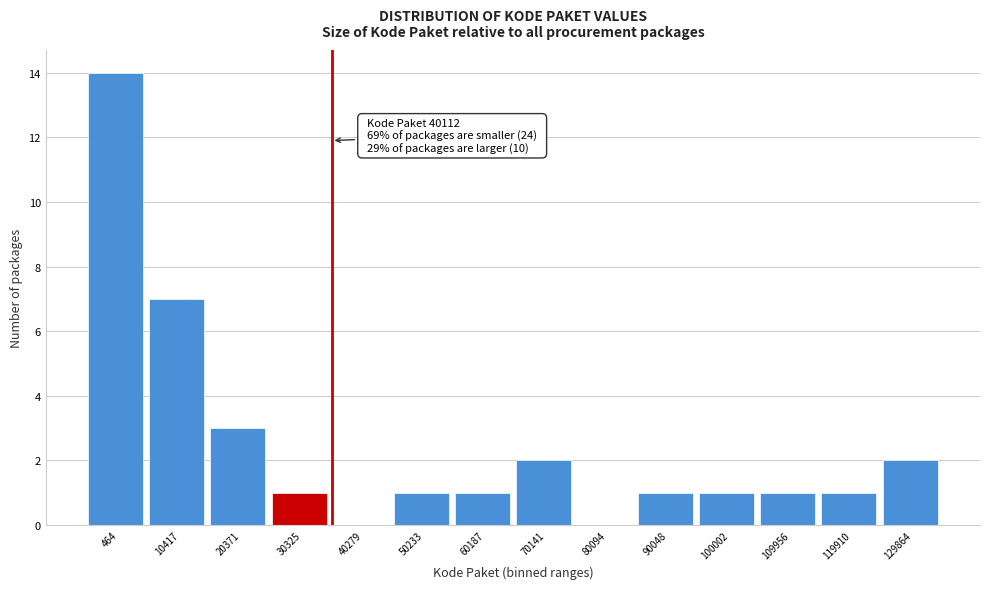

Reading right to left, what are all the values shown in this chart?

129864=2	119910=1	109956=1	100002=1	90048=1	80094=0	70141=2	60187=1	50233=1	40279=0	30325=1	20371=3	10417=7	464=14